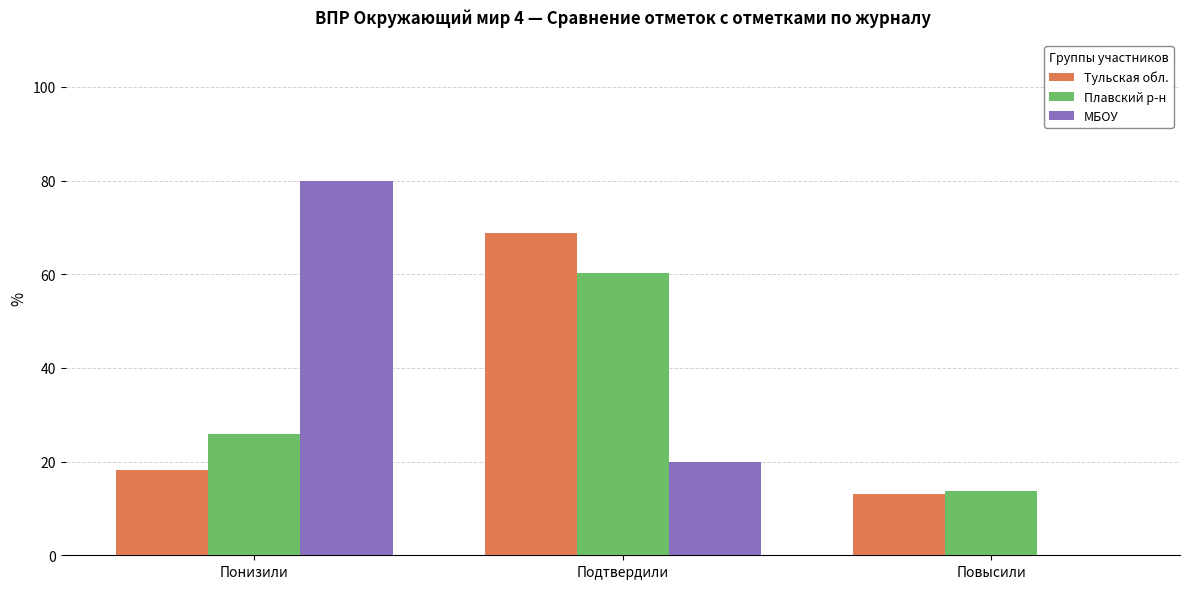

At which category is the sum across all series the highest?

Подтвердили